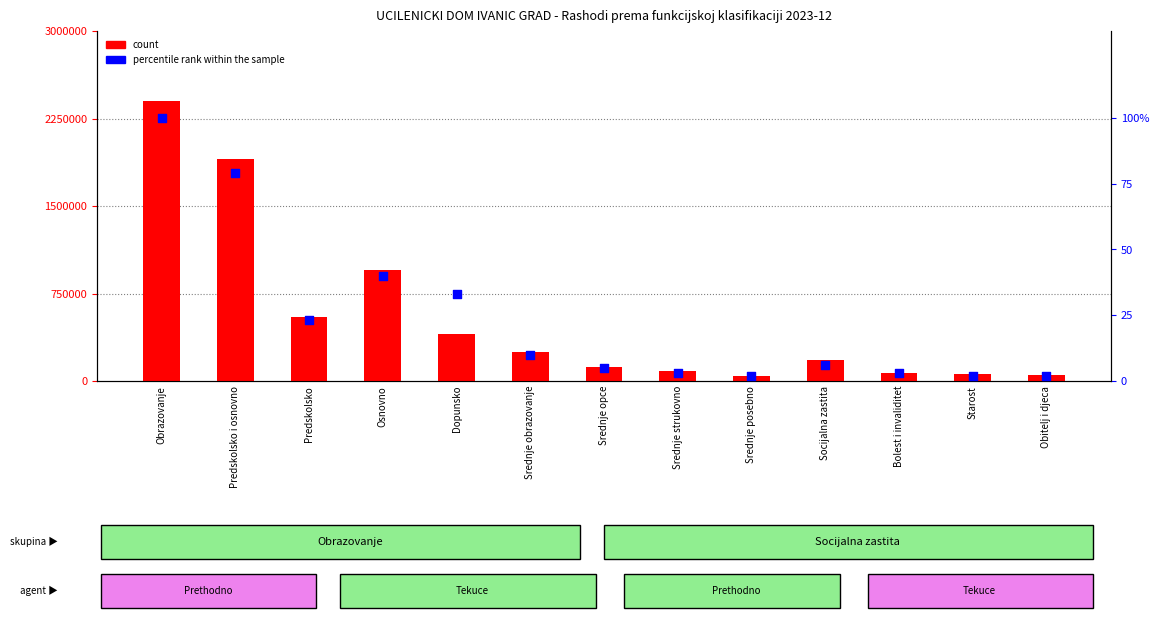

Which series has the largest total across all categories?

count